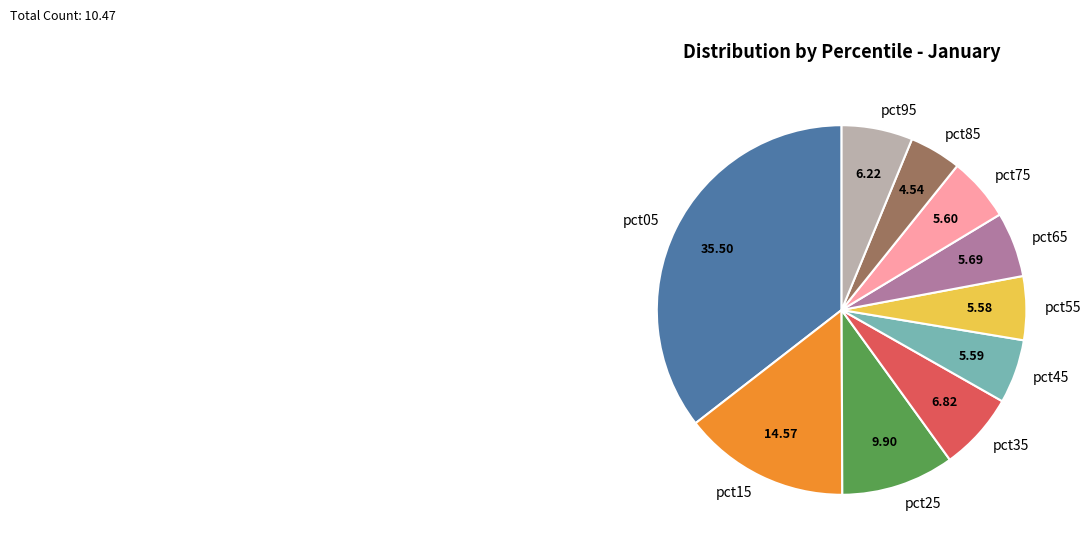

Which category has the biggest portion of the pie?

pct05